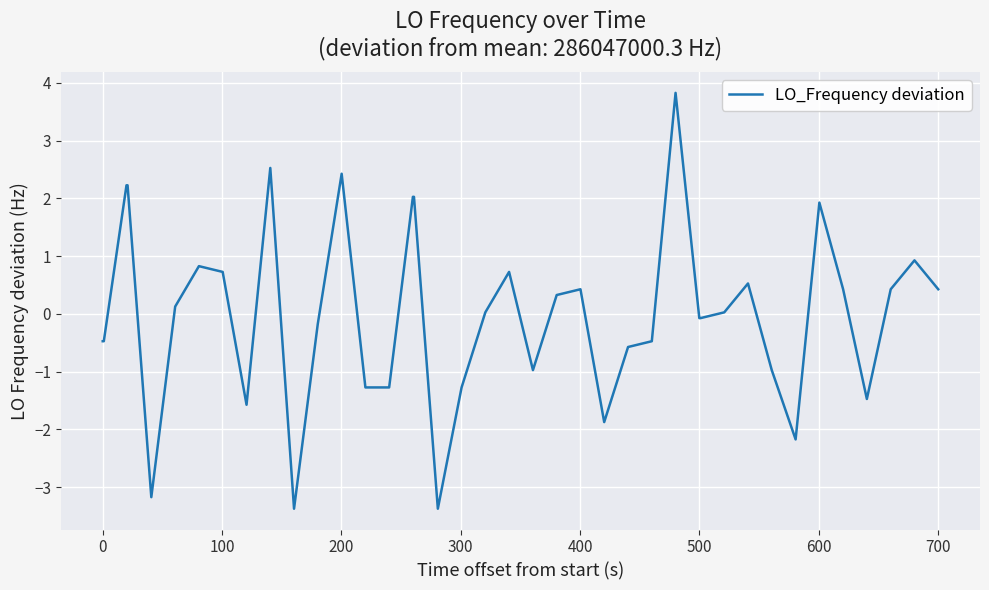

What is the maximum value shown in the chart?

3.8